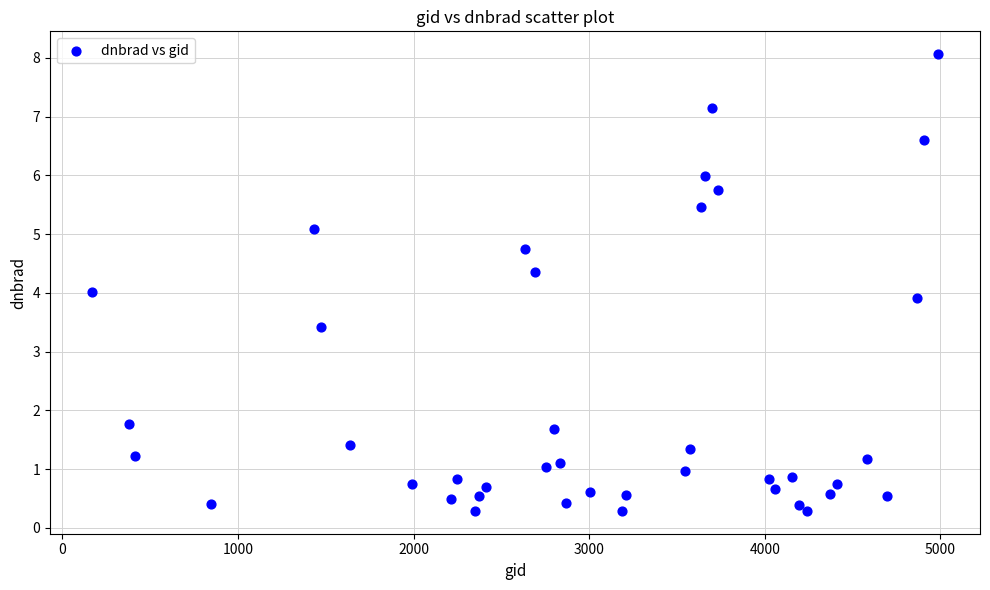

What is the range of Y values (max minus min)?

7.8